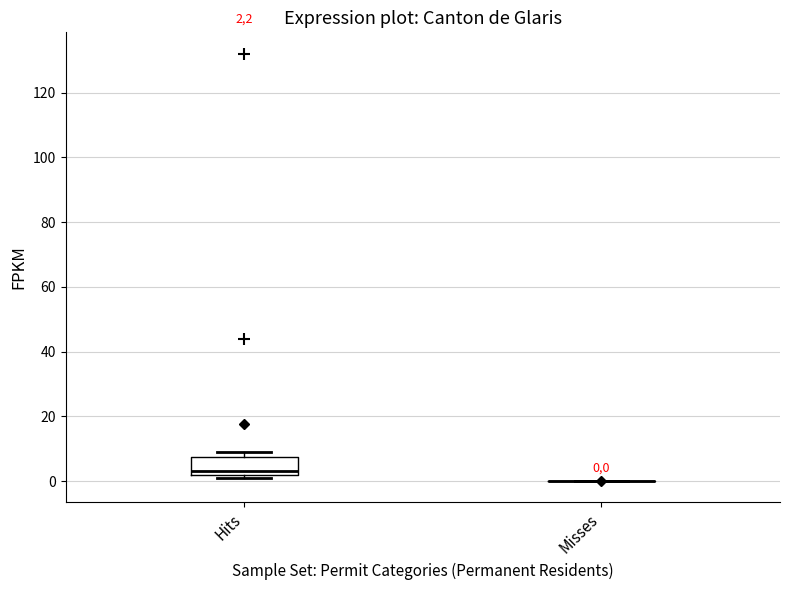

Which box is the tallest, from its lower edge to its upper edge?

Hits